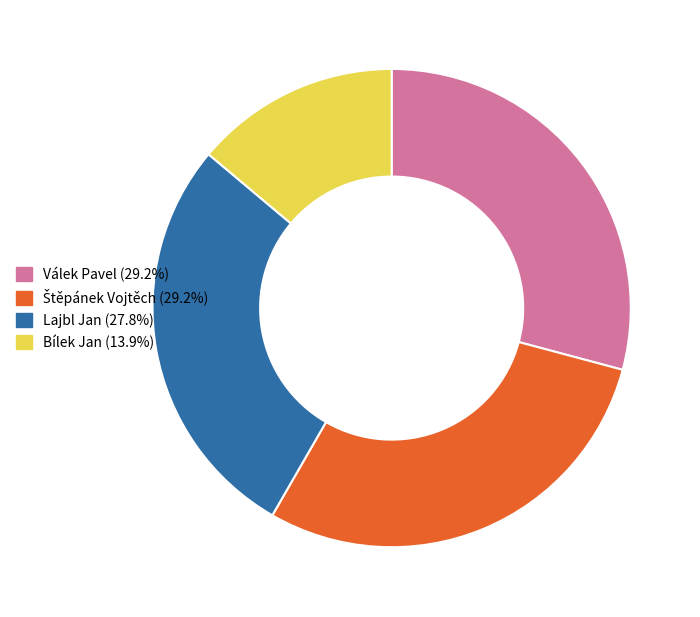

Which category has the smallest portion of the pie?

Bílek Jan